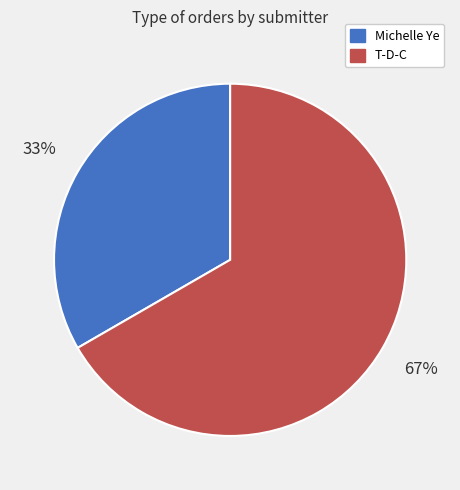

Which category has the smallest portion of the pie?

Michelle Ye